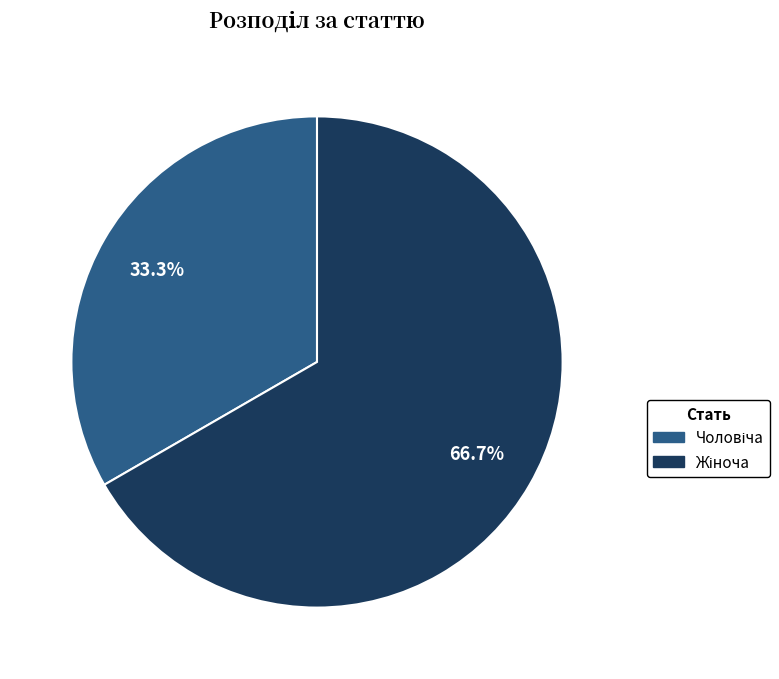

Is there a majority slice in this chart?

Yes